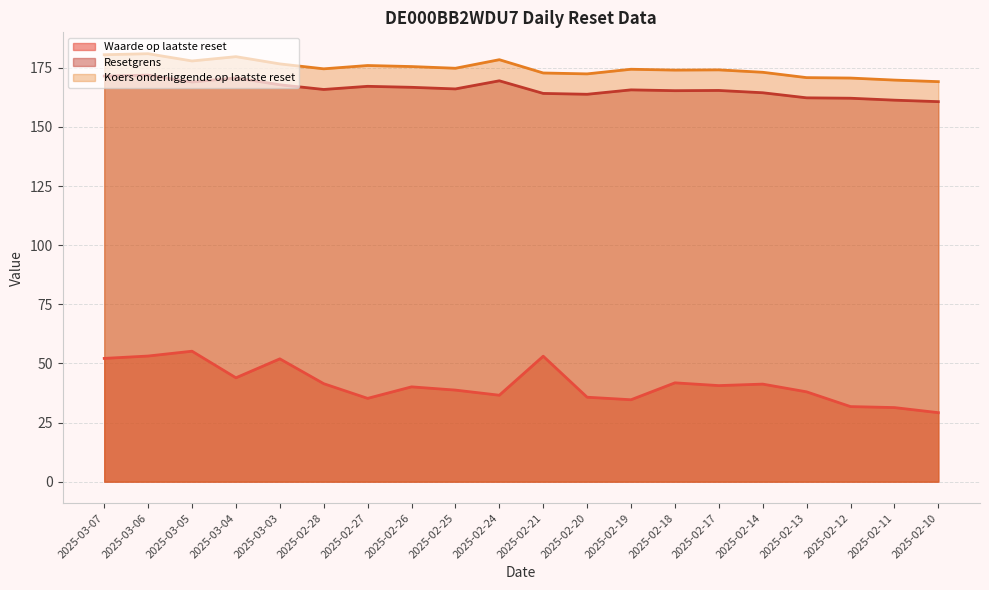

Reading left to right, what are all the values shown in this chart?

Waarde op laatste reset: 52.1	53.1	55.2	43.9	51.9	41.4	35.2	40.1	38.7	36.5	53.0	35.7	34.6	41.8	40.6	41.2	38.0	31.8	31.3	29.2
Resetgrens: 171.5	171.9	169.0	170.7	167.8	165.8	167.1	166.7	166.0	169.5	164.1	163.8	165.6	165.3	165.4	164.4	162.3	162.1	161.3	160.7
Koers onderliggende op laatste reset: 180.5	180.9	177.9	179.7	176.6	174.5	175.9	175.5	174.8	178.4	172.8	172.4	174.4	174.0	174.1	173.1	170.8	170.6	169.8	169.1